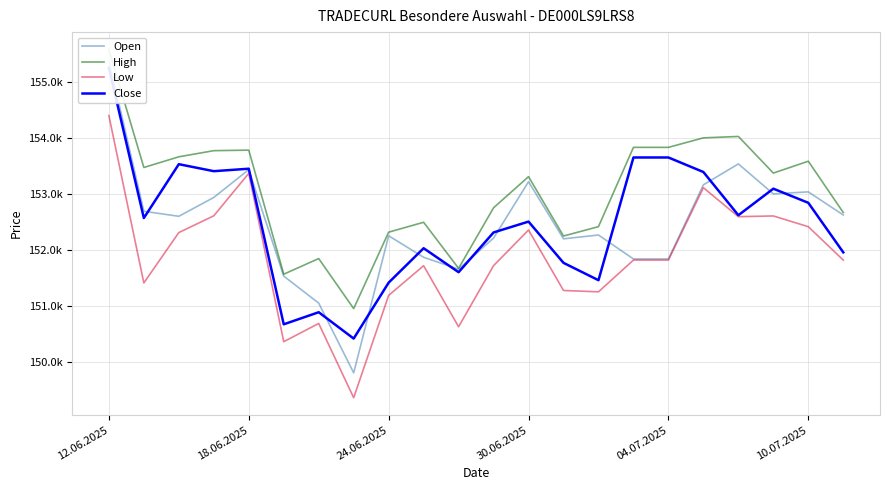

Rank the series at 10.07.2025 from lowest to highest value.

Low, Close, Open, High